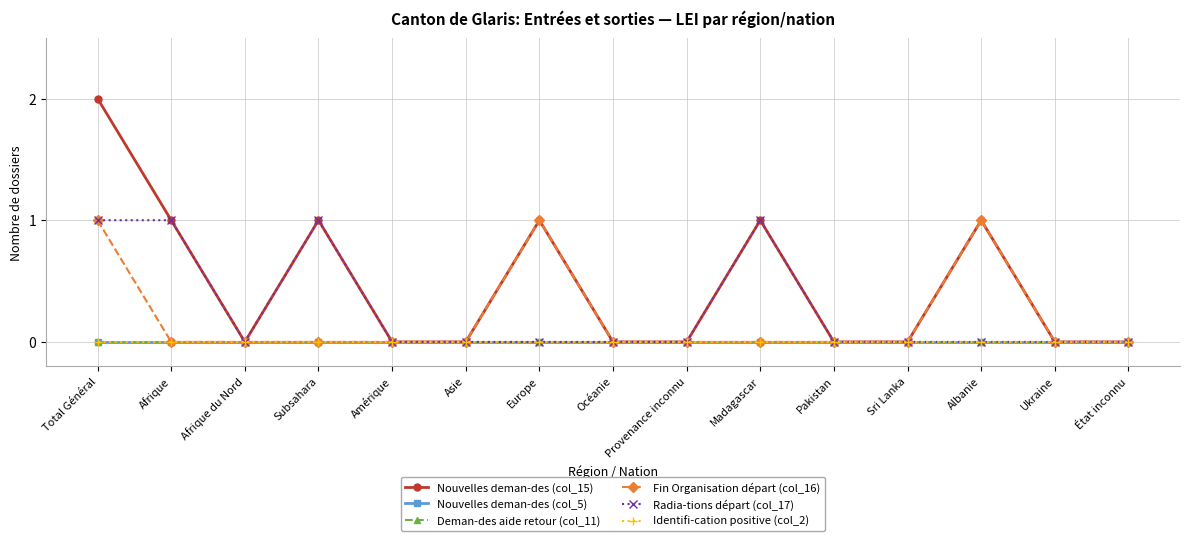

Does the chart have visible grid lines?

Yes